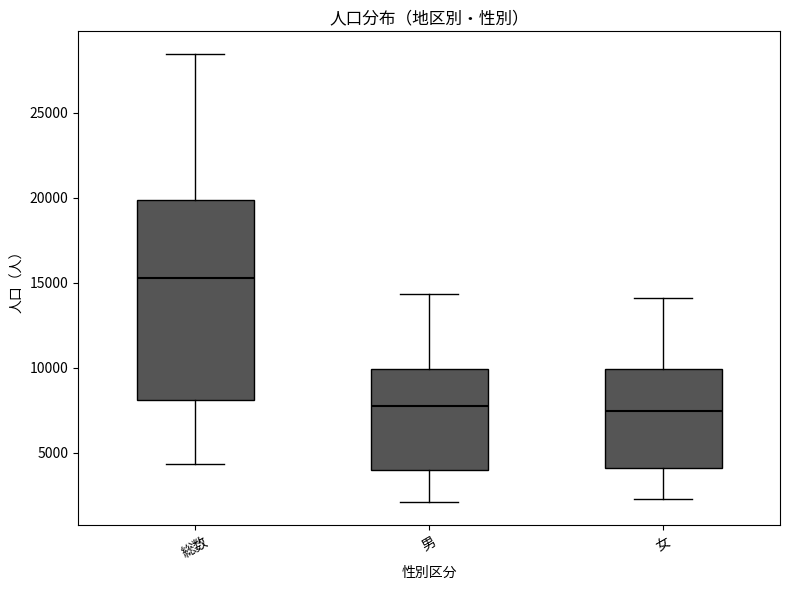

Reading left to right, read every box against the y-axis: the position of its median line, the range the box covers, and the ends of its whiskers. The values are not printed on the chart, so give them approximately, as read against the axis.

総数: median 15500, box 8000 to 20000, whiskers 4500 to 28500
男: median 8000, box 4000 to 10000, whiskers 2000 to 14500
女: median 7500, box 4000 to 10000, whiskers 2500 to 14000